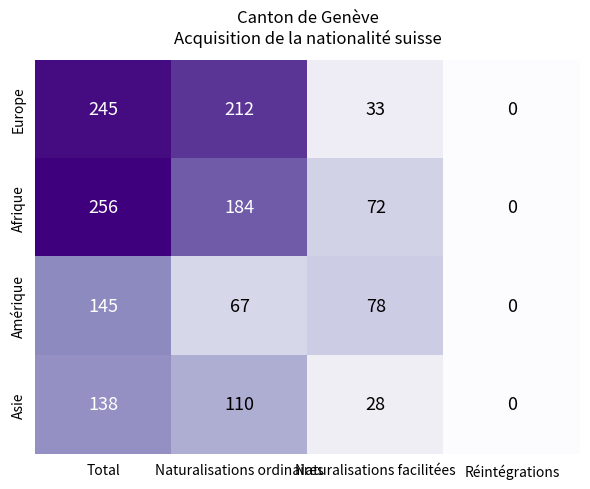

Is it true that Afrique equals 184 at Naturalisations ordinaires?

True